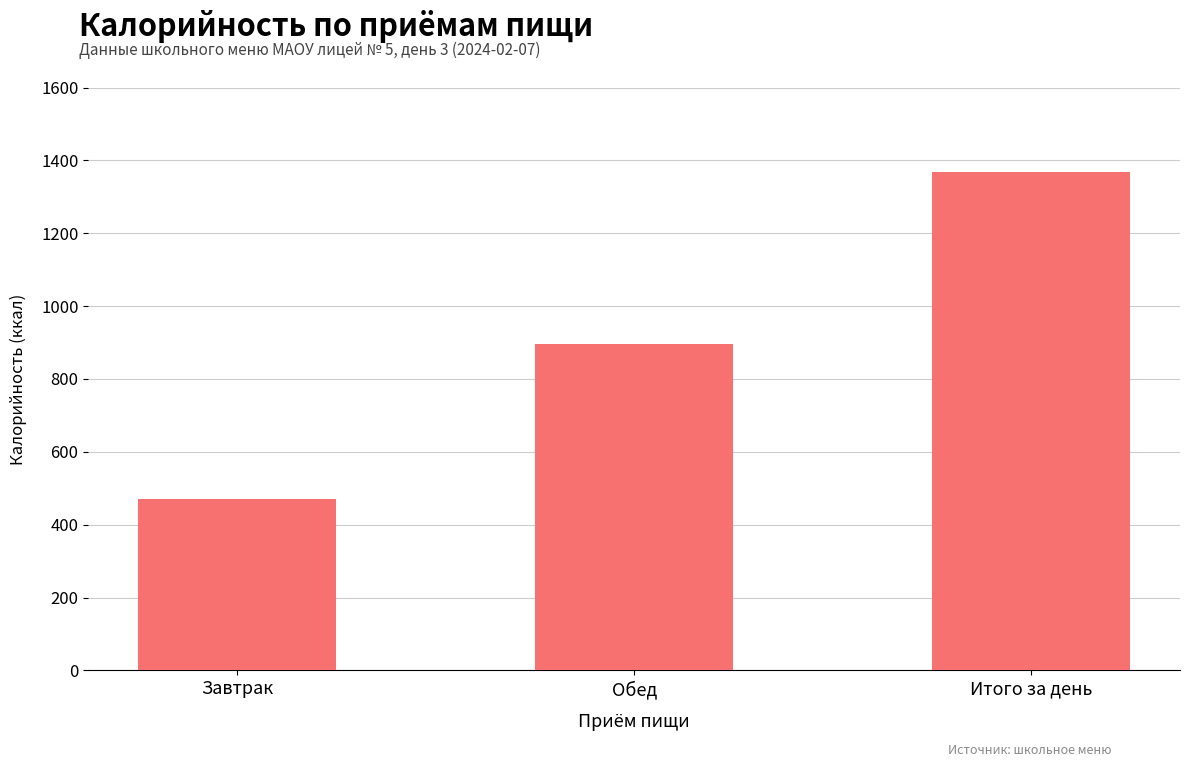

What is the maximum value shown in the chart?

1367.3